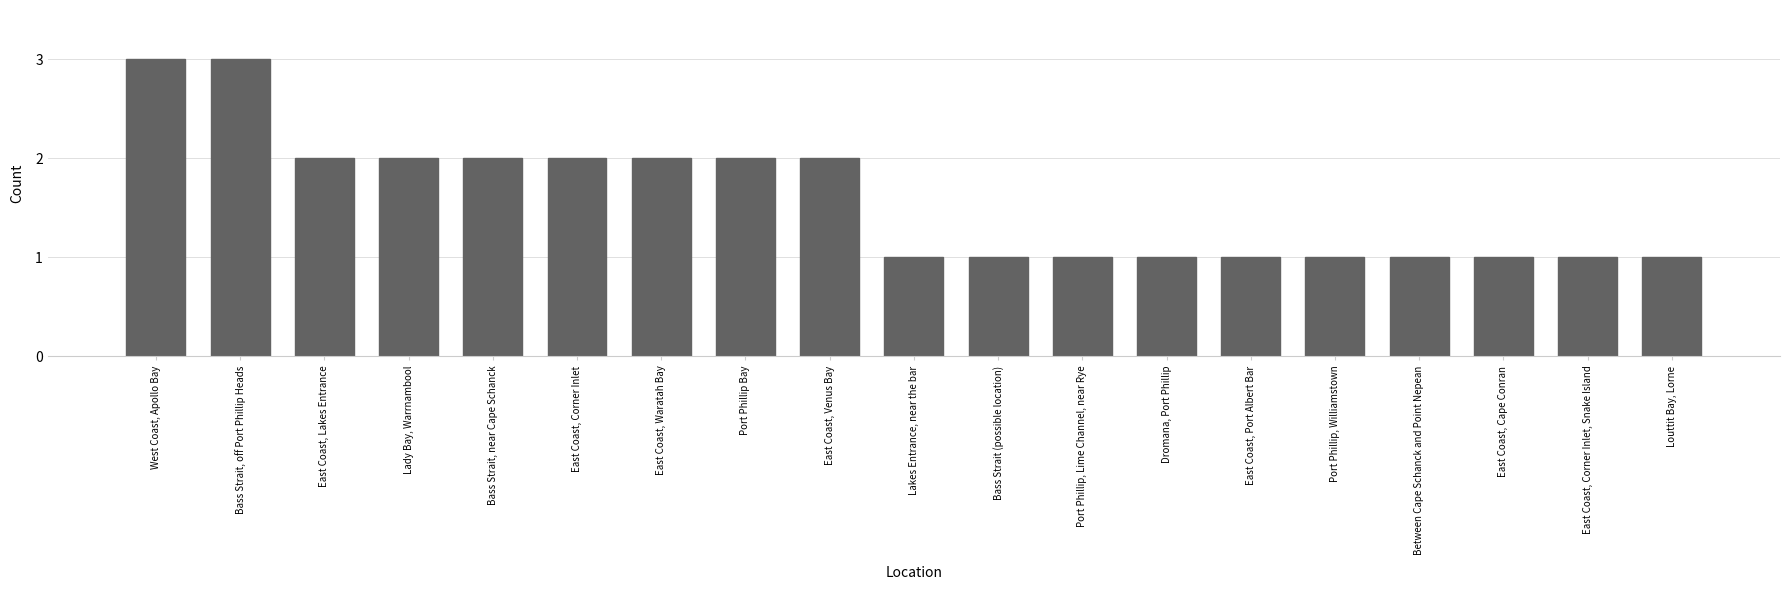

Does the chart contain stacked bars?

No